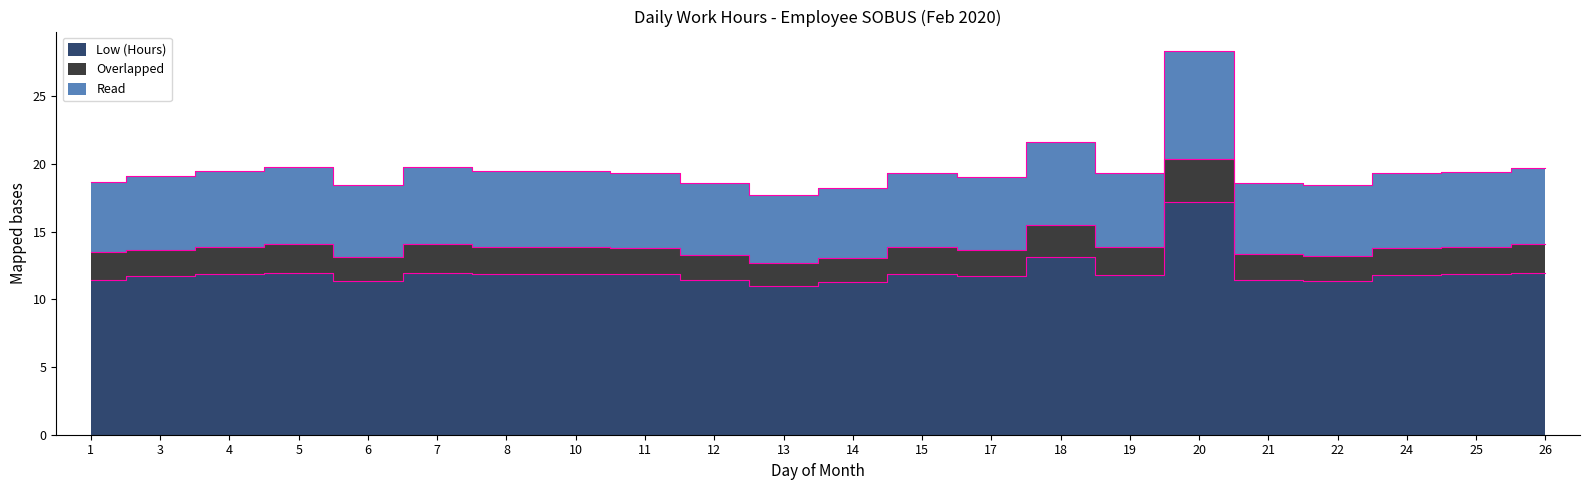

The value of Low (Hours) at 19 is 18.0. True or false?

False